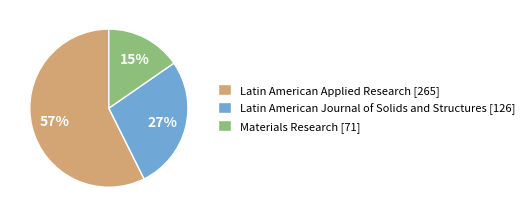

To the nearest percent, what percentage of the pie is Latin American Journal of Solids and Structures?

27%